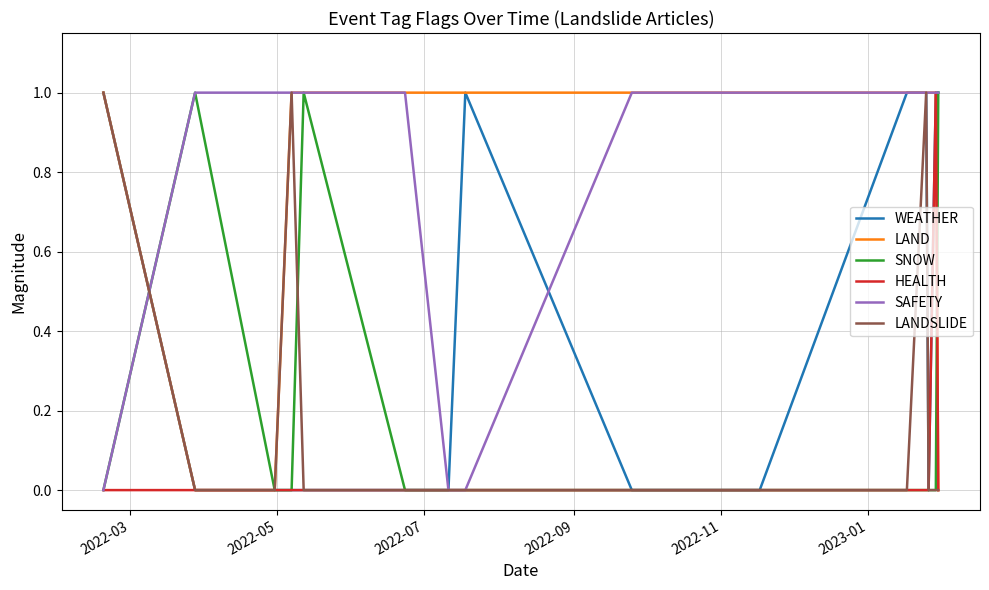

Which series has the widest spread of values?

WEATHER